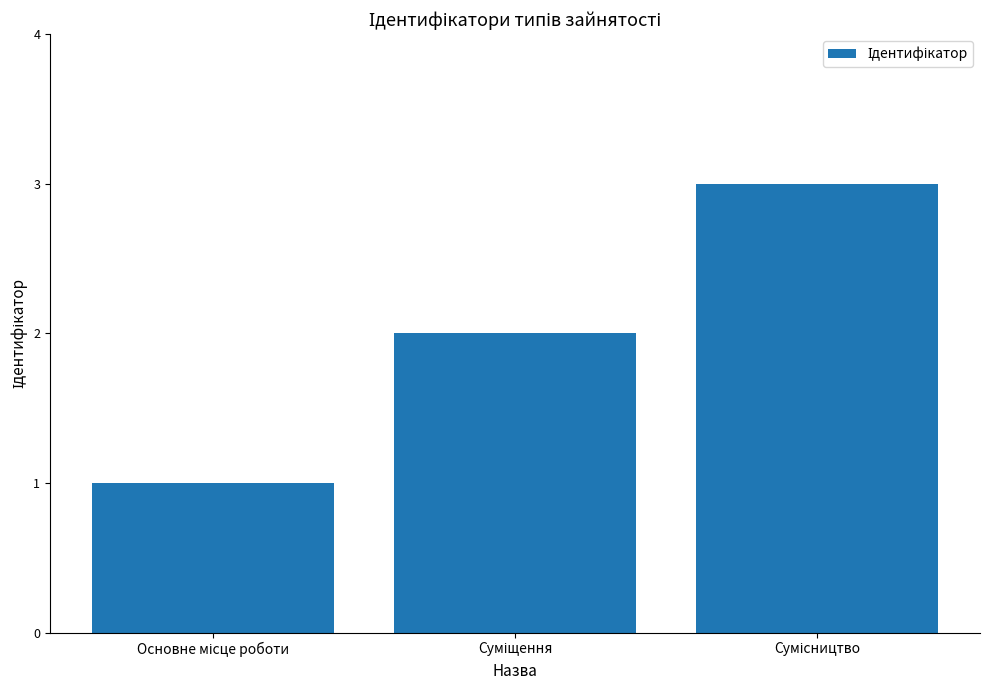

What is the sum of all values?

6